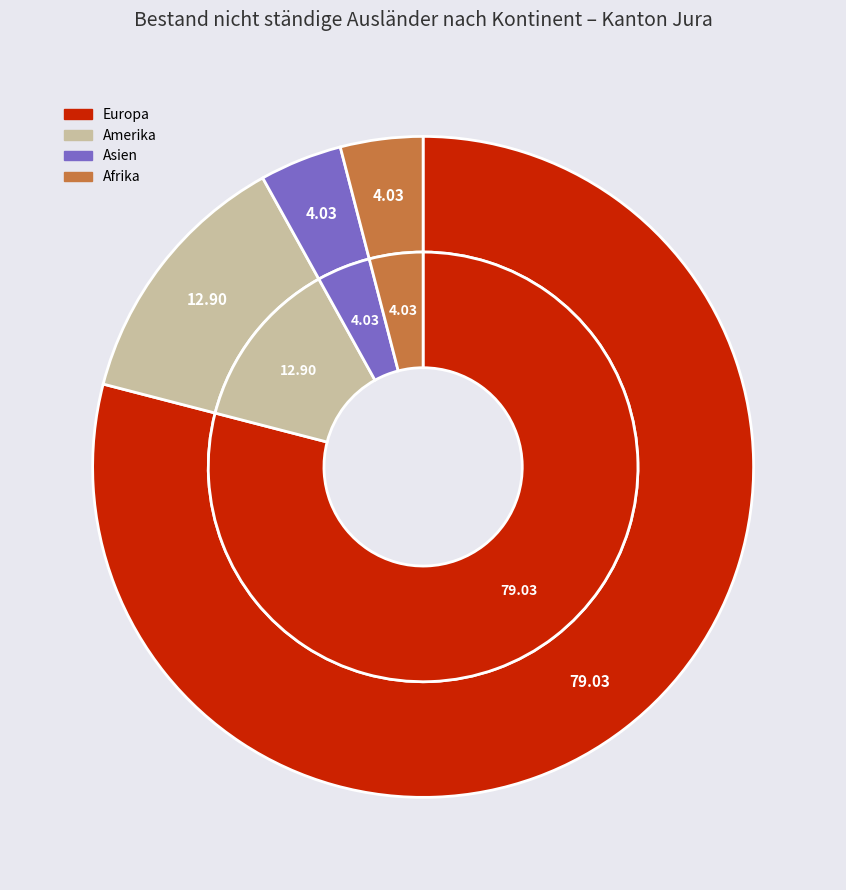

To the nearest percent, what portion does Amerika represent?

13%